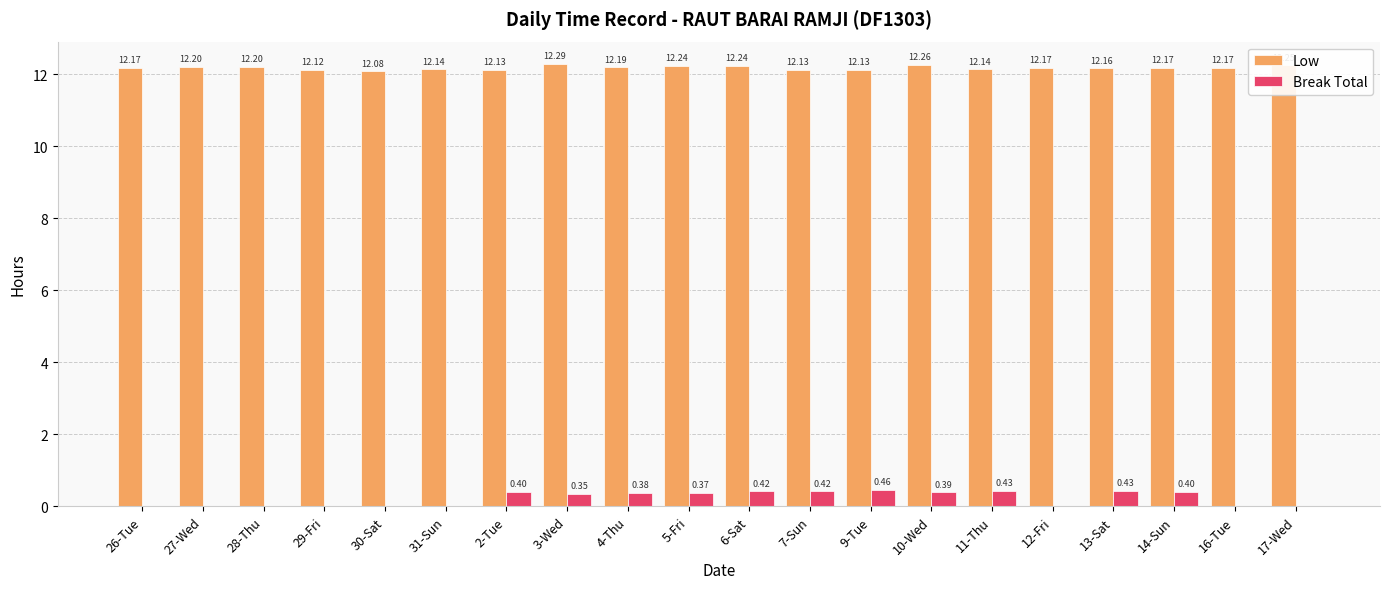

What is the total value across all series at 6-Sat?

12.7